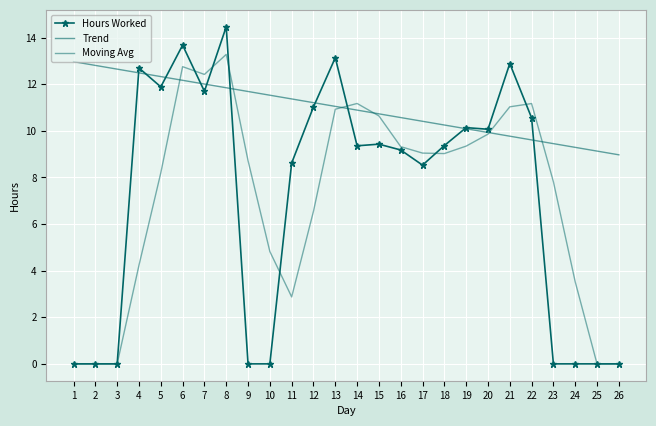

How many lines are shown in the chart?

3